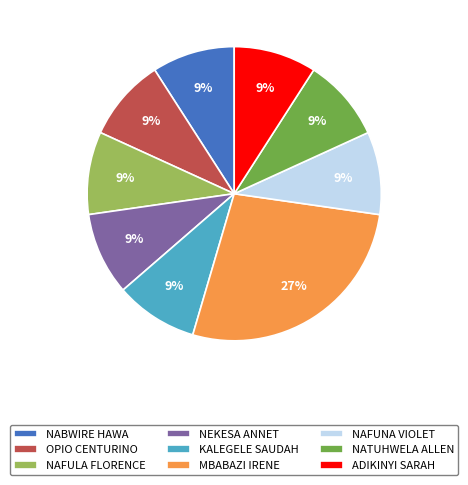

To the nearest percent, what percentage of the pie is KALEGELE SAUDAH?

9%